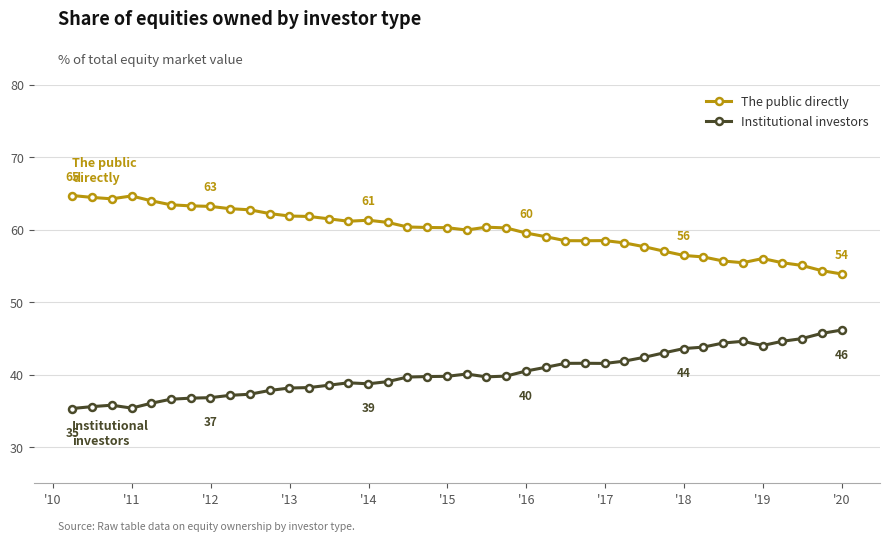

What is the value of the The public directly point at the 35th from the left?

55.4